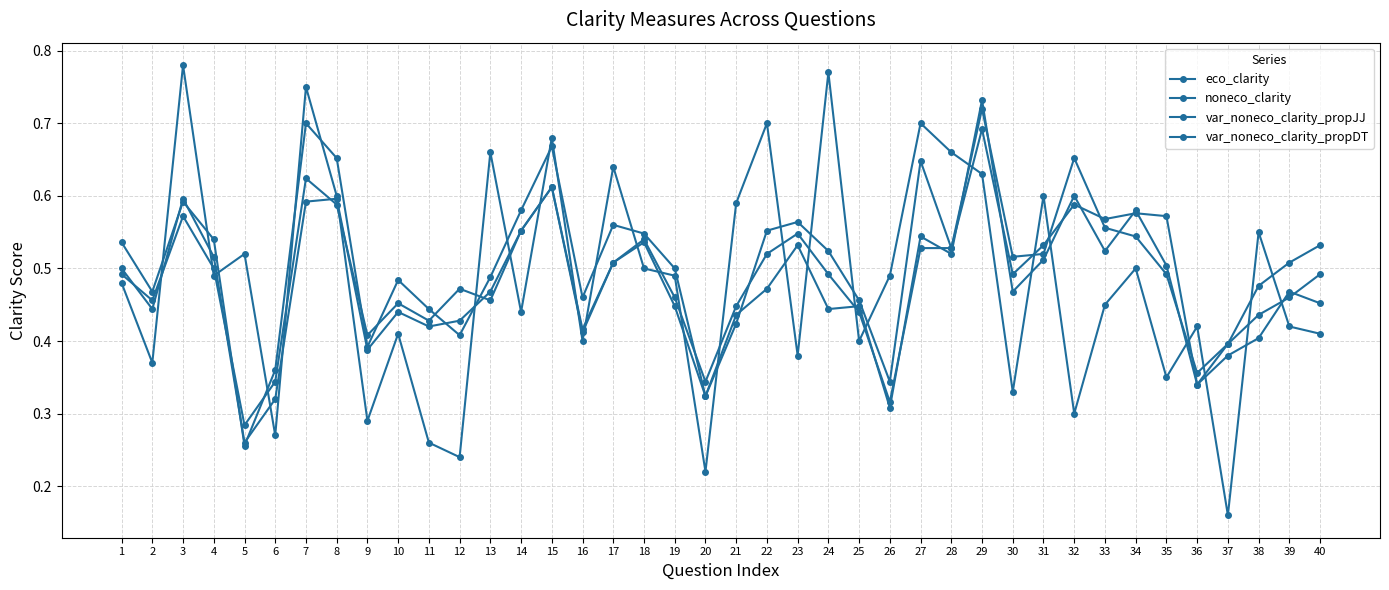

How many lines are shown in the chart?

4